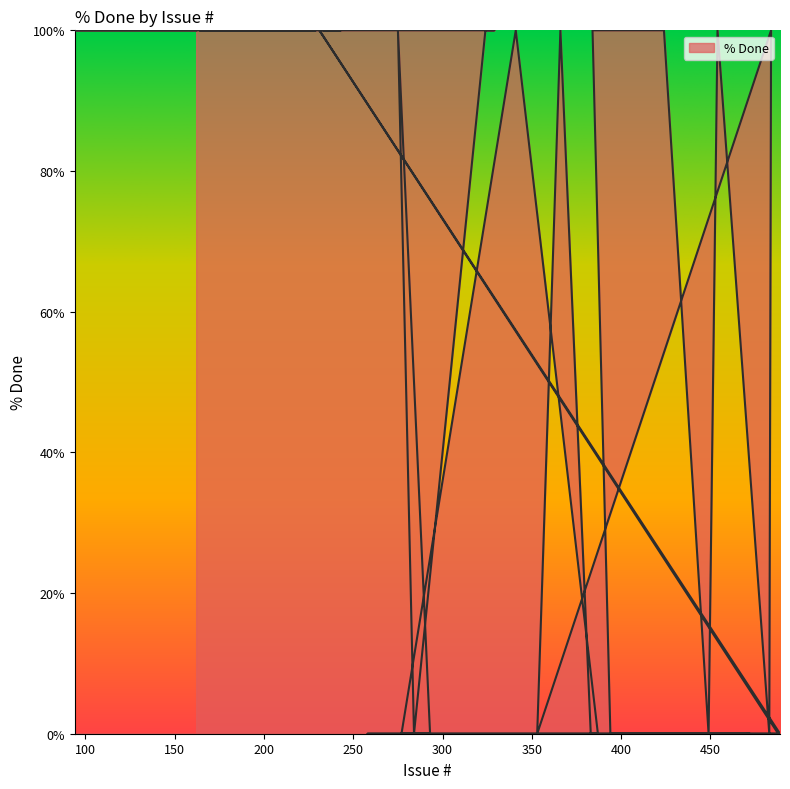

True or false: there are more than 2 points higher than both neighbors.

True